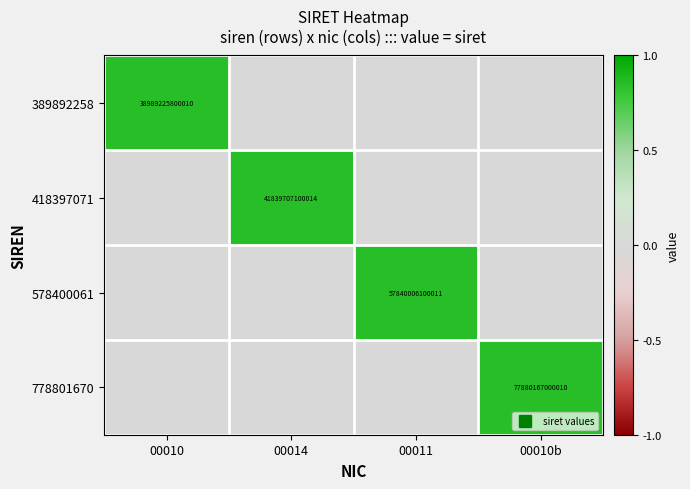

True or false: 578400061 has a value of 0.0 at 00010b.

True